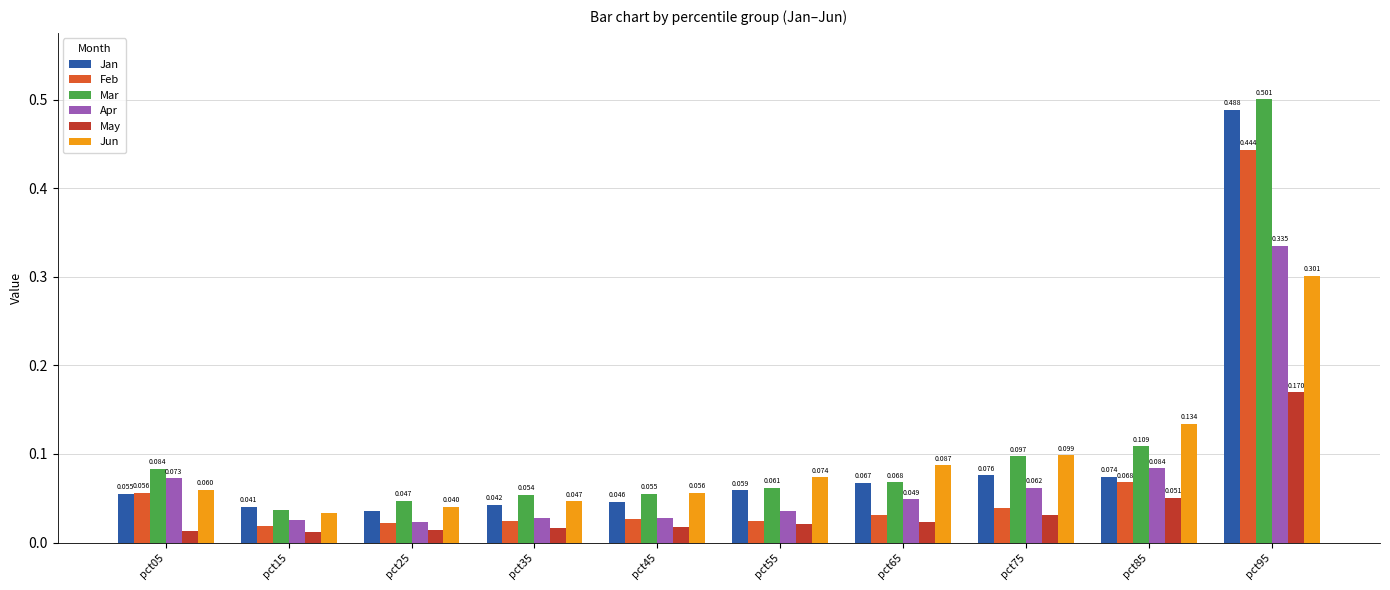

Which series has the largest total across all categories?

Mar